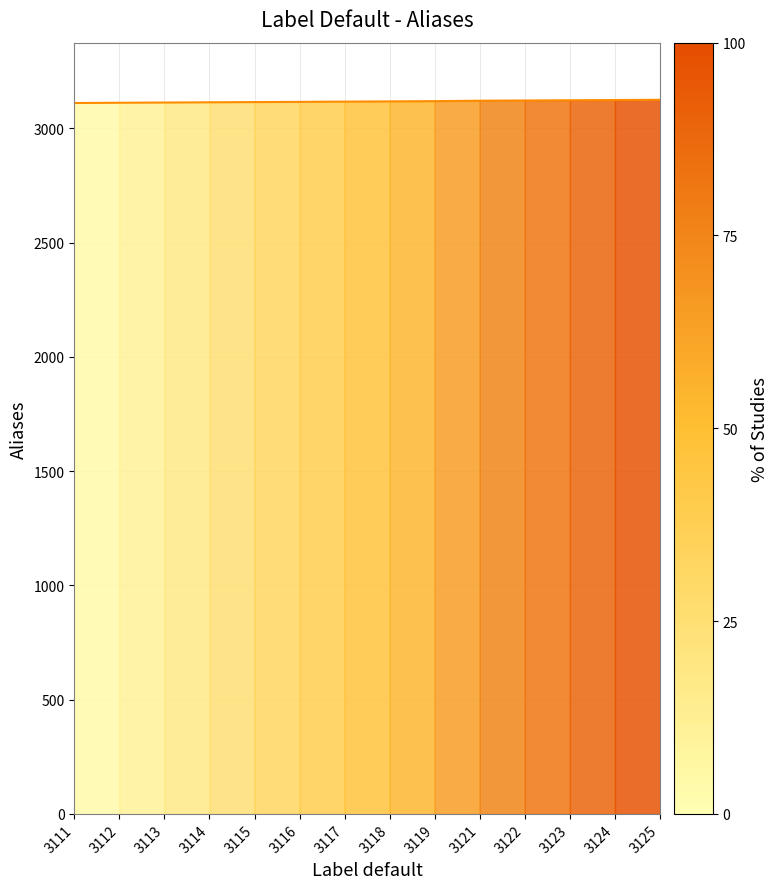

At which label does the data first exceed 3118?

3119